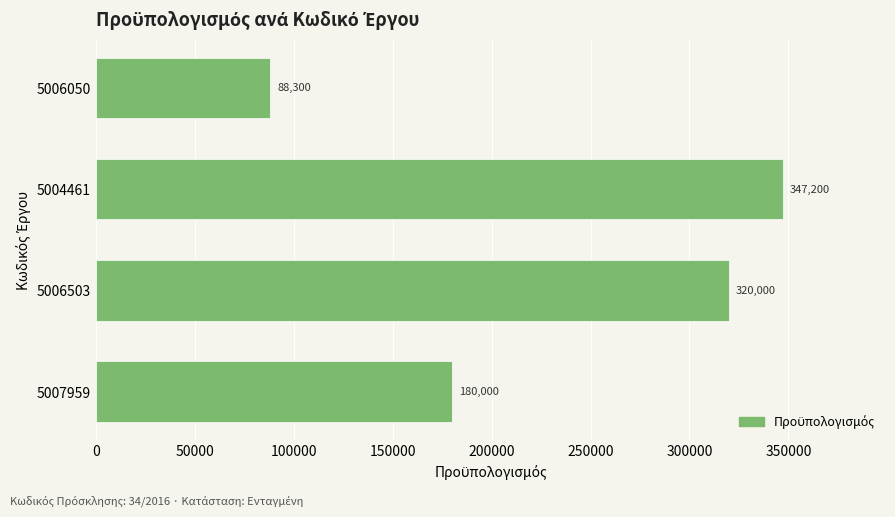

What is the maximum value shown in the chart?

347200